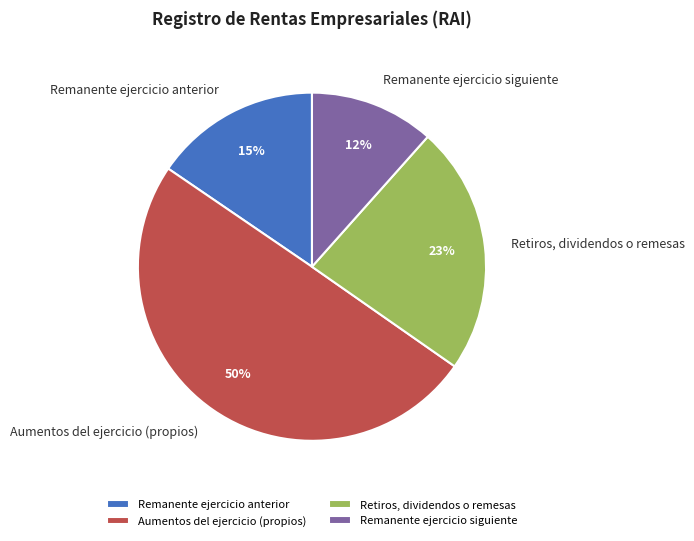

Which category has the smallest portion of the pie?

Remanente ejercicio siguiente